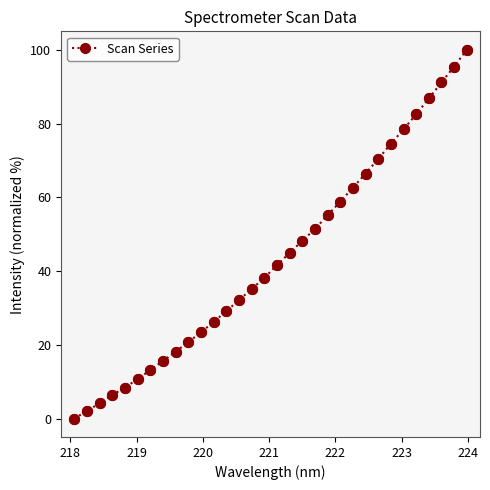

True or false: the data has more than 2 interior local peaks.

False